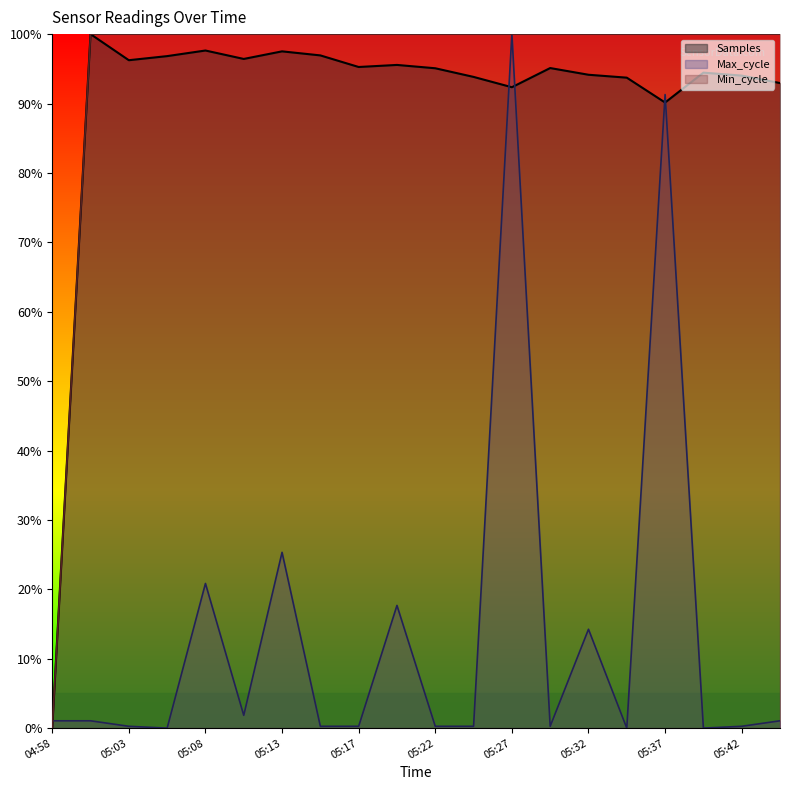

In Max_cycle, how many points are lower than both neighbors (excluding endpoints)?

5